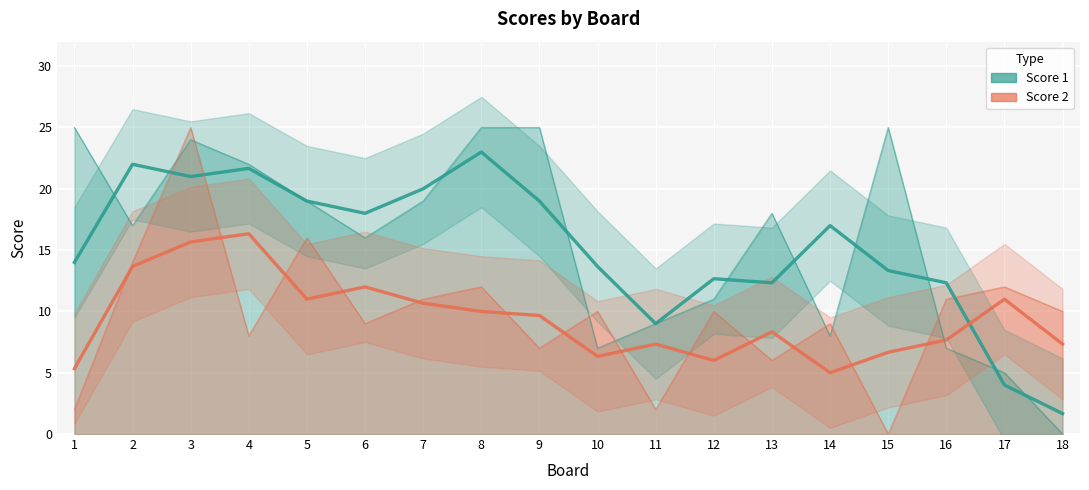

At how many categories does at least one series exceed 20?

4